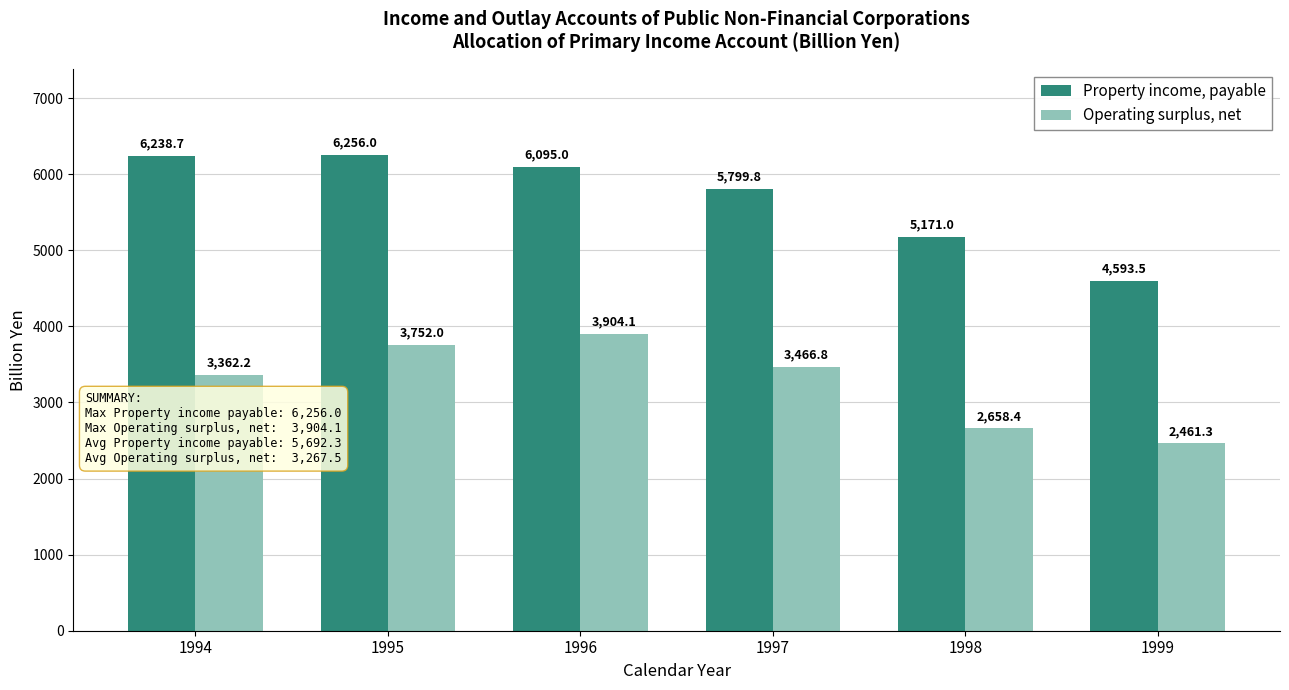

The value of Property income, payable at 1997 is 5799.8. True or false?

True